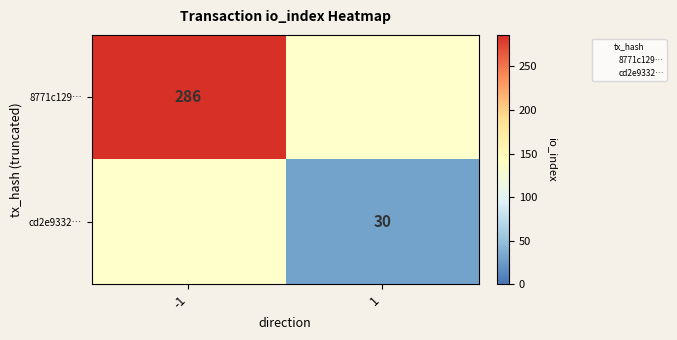

The value of cd2e9332… at 1 is 30.0. True or false?

True